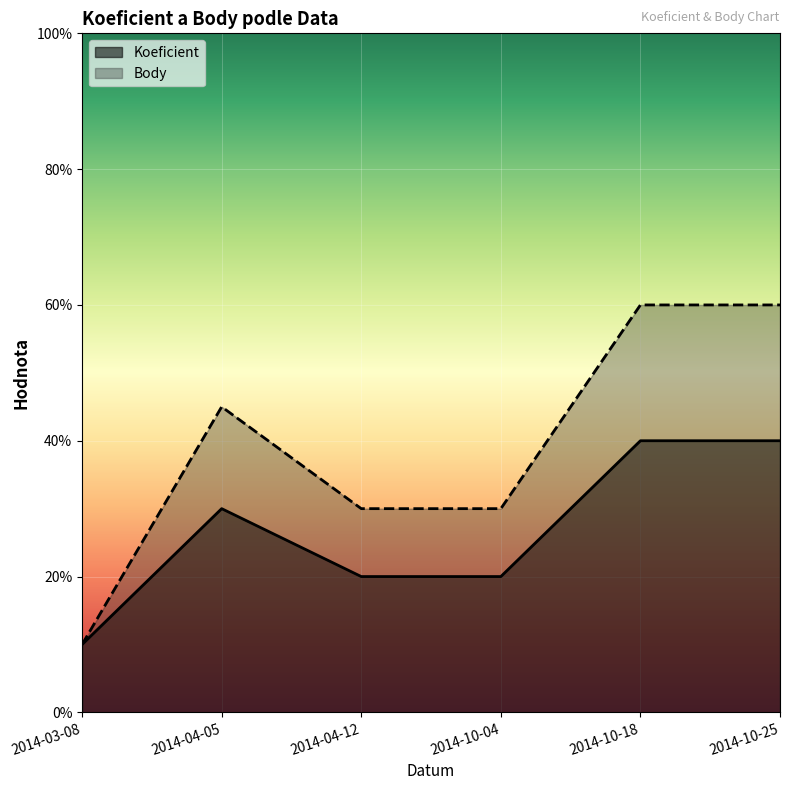

Which has a higher value, 2014-04-05 or 2014-04-12?

2014-04-05